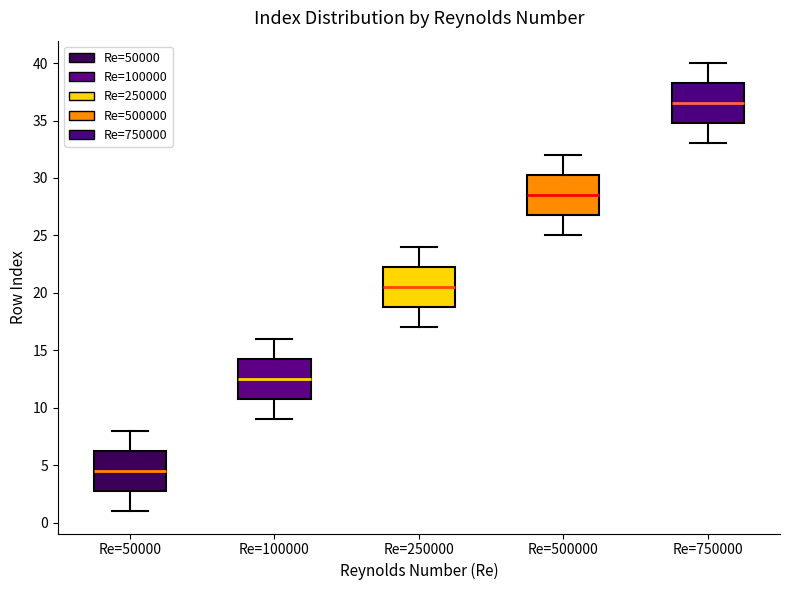

Where does the median line of the box for Re=500000 sit on the y-axis? The values are not printed on the chart, so give them approximately, as read against the axis.

28.5